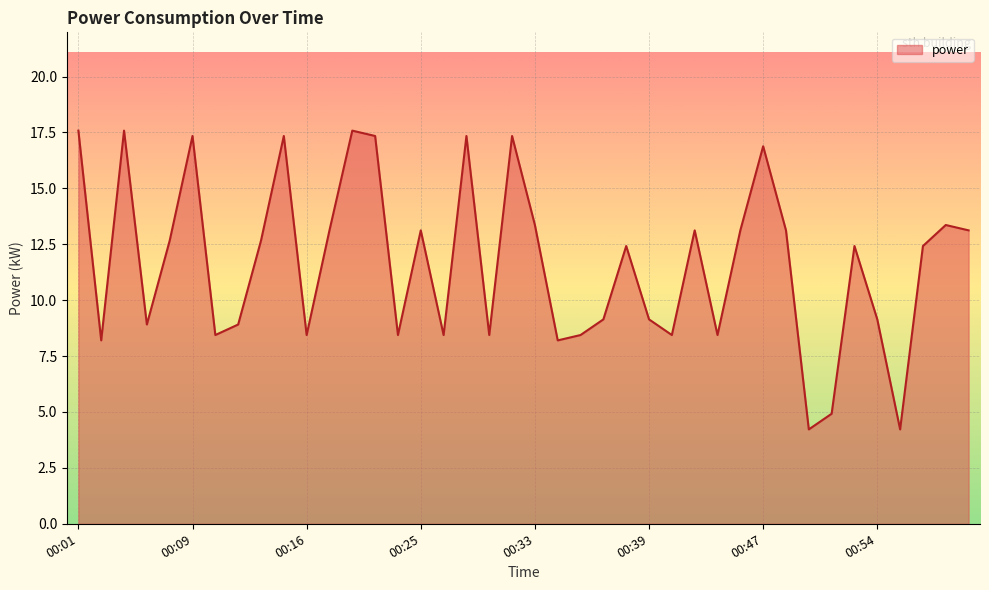

What is the sum of all values?

466.9